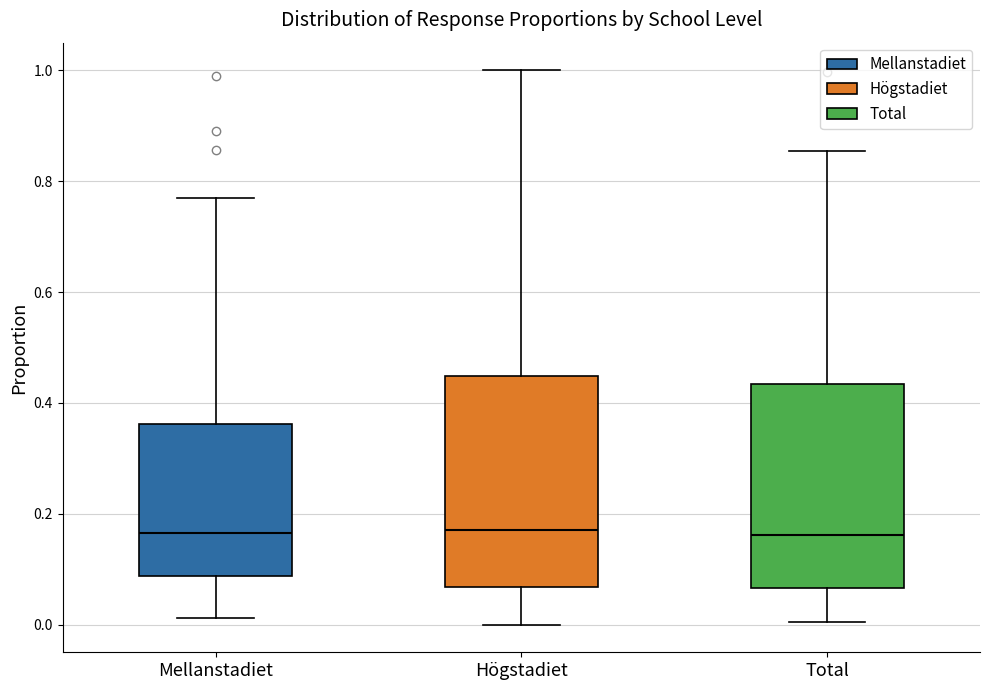

Reading left to right, read every box against the y-axis: the position of its median line, the range the box covers, and the ends of its whiskers. The values are not printed on the chart, so give them approximately, as read against the axis.

Mellanstadiet: median 0.16, box 0.08 to 0.36, whiskers 0.02 to 0.76
Högstadiet: median 0.18, box 0.06 to 0.44, whiskers 0.00 to 1.00
Total: median 0.16, box 0.06 to 0.44, whiskers 0.00 to 0.86